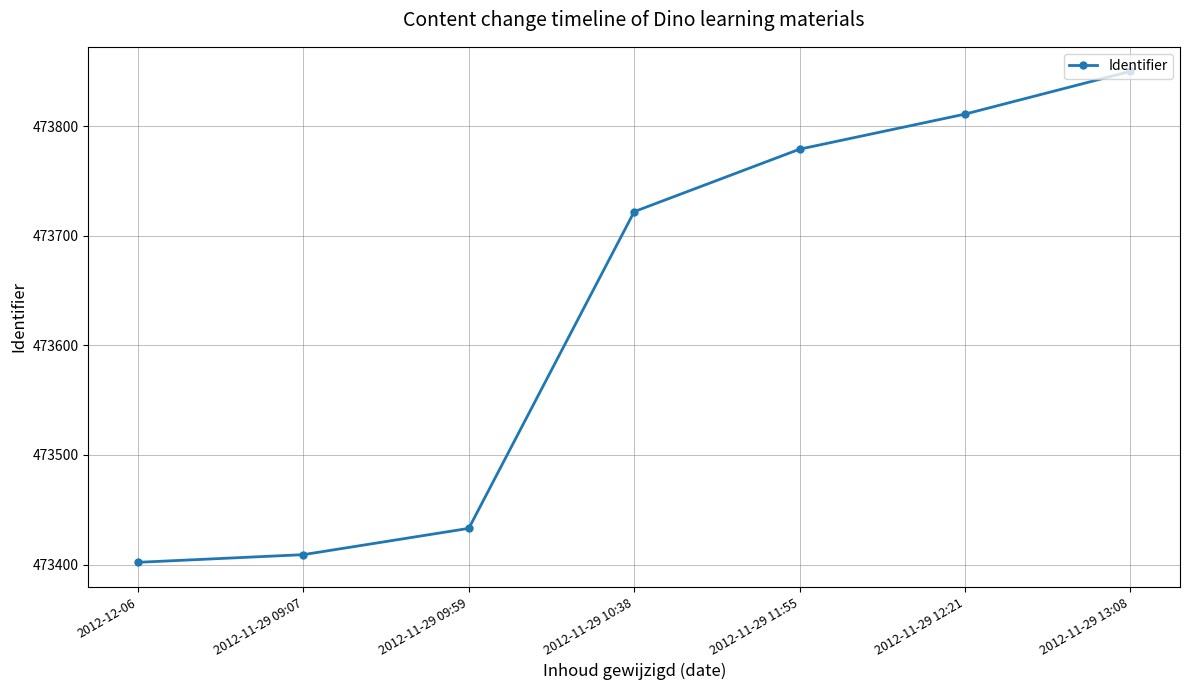

Reading left to right, list all the values displayed in this chart.

473402	473409	473433	473722	473779	473811	473850